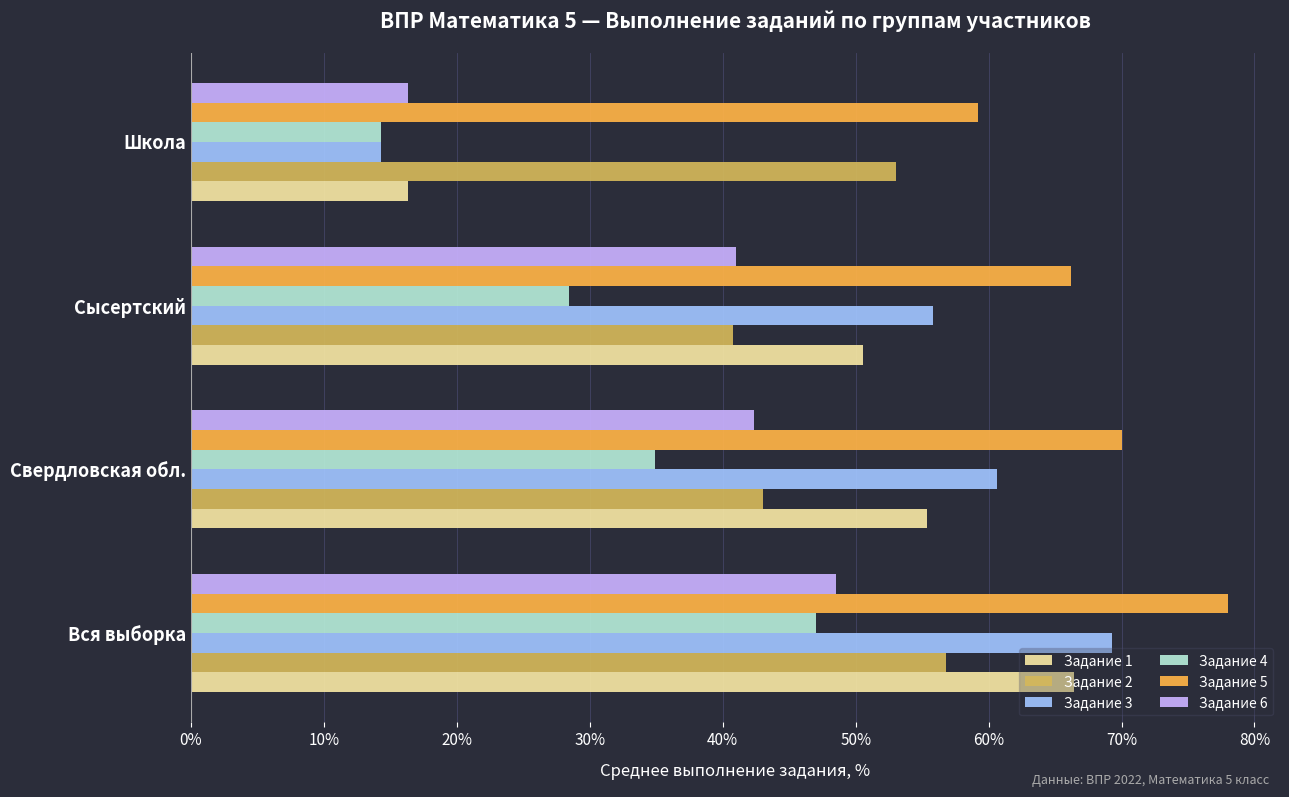

What is the average value of the Задание 2 series?

48.4